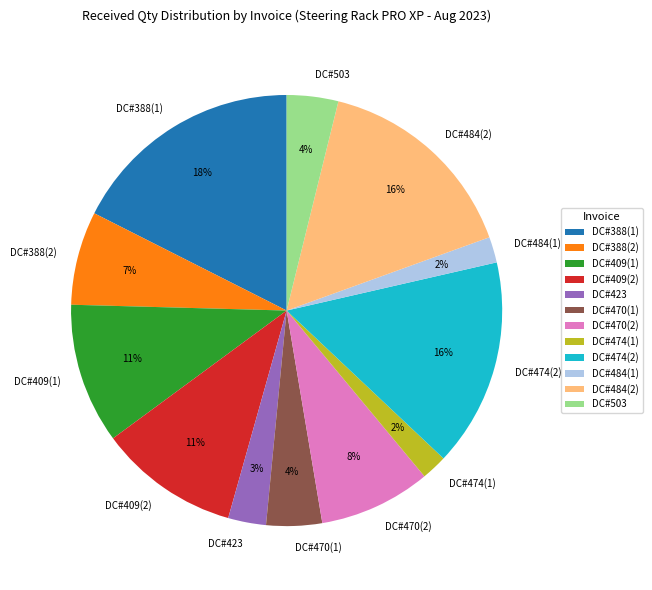

To the nearest percent, what portion does DC#423 represent?

3%